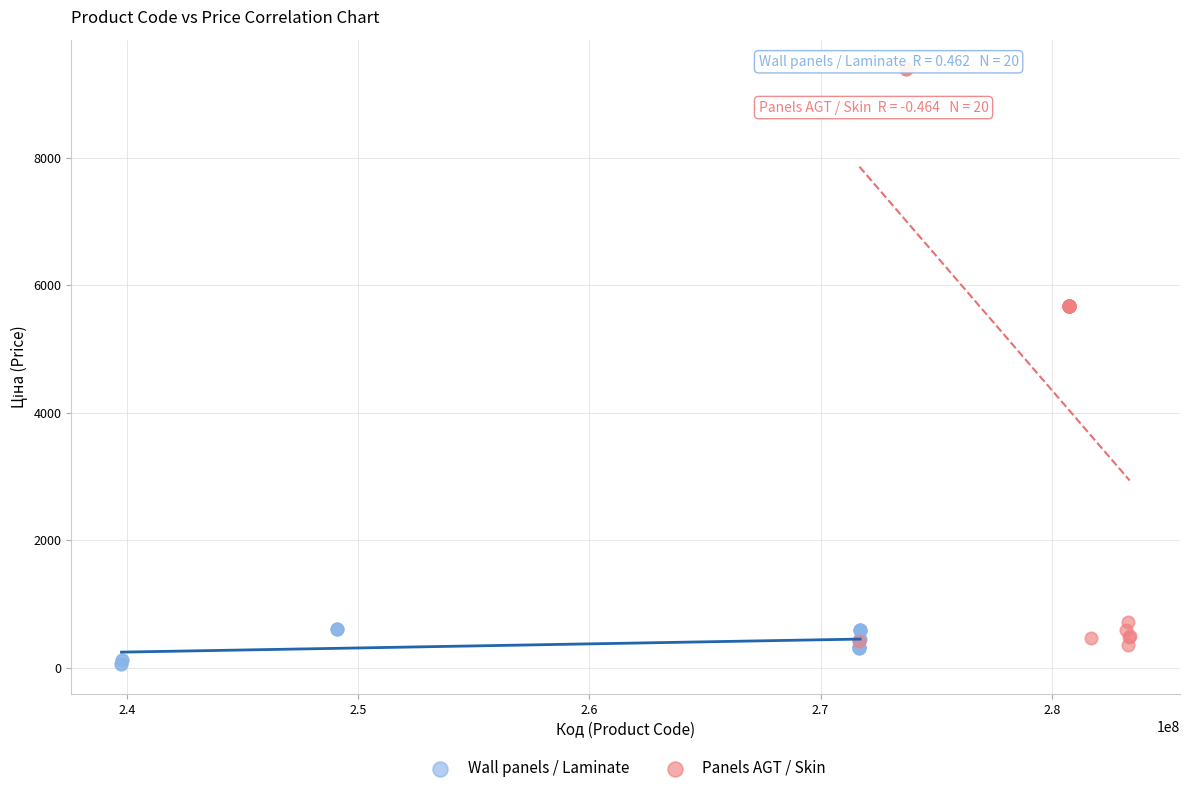

Which series has the widest spread of Y values?

Panels AGT / Skin